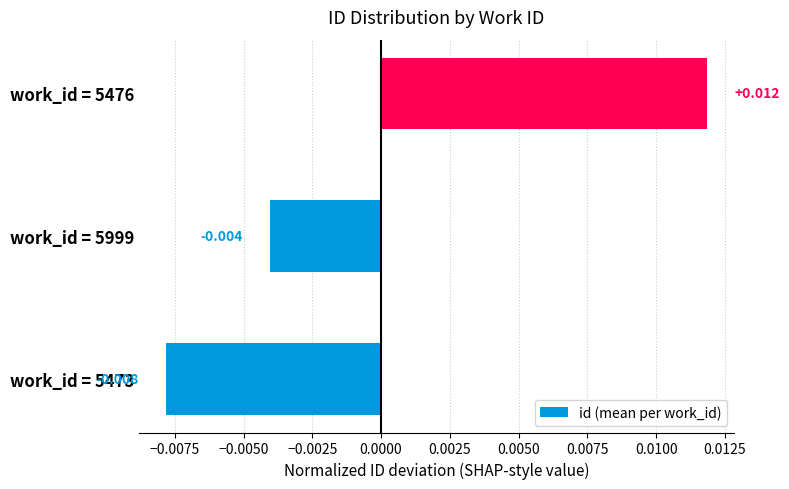

Which label corresponds to the smallest value in the chart?

work_id = 5473